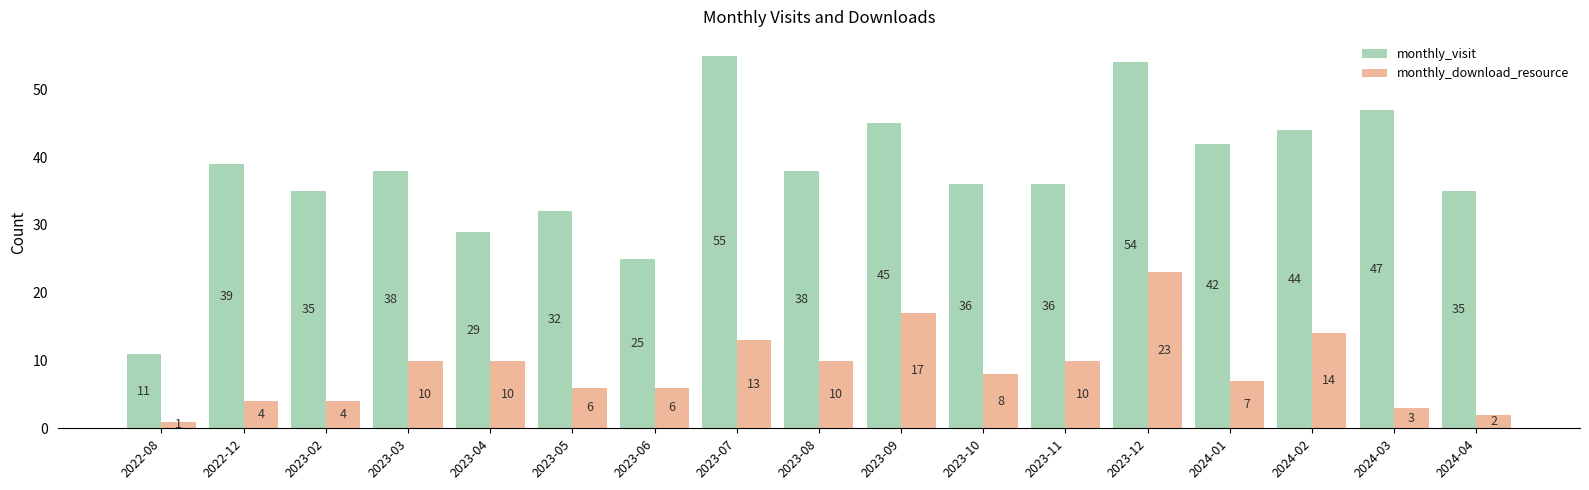

What is the sum of the monthly_download_resource values at 2023-05 and 2024-04?

8